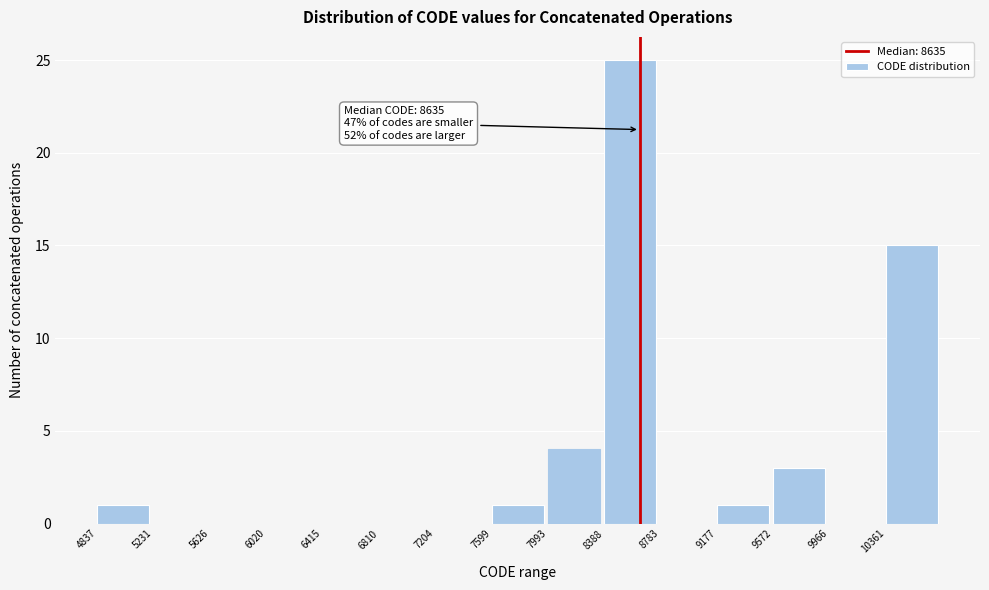

Which range on the x-axis has the tallest bar?

8400 to 8800